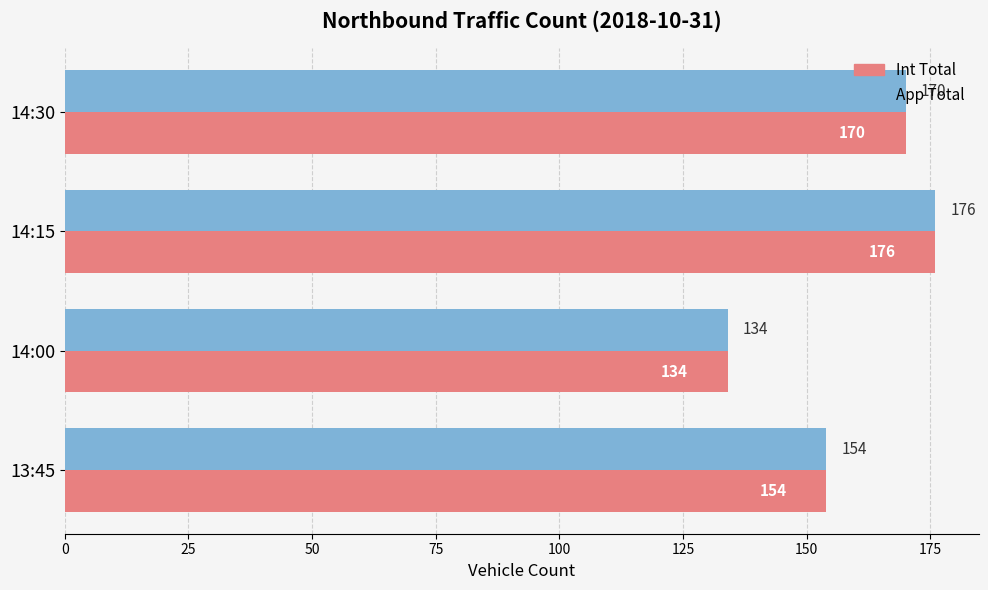

The value of App Total at 14:00 is 134. True or false?

True